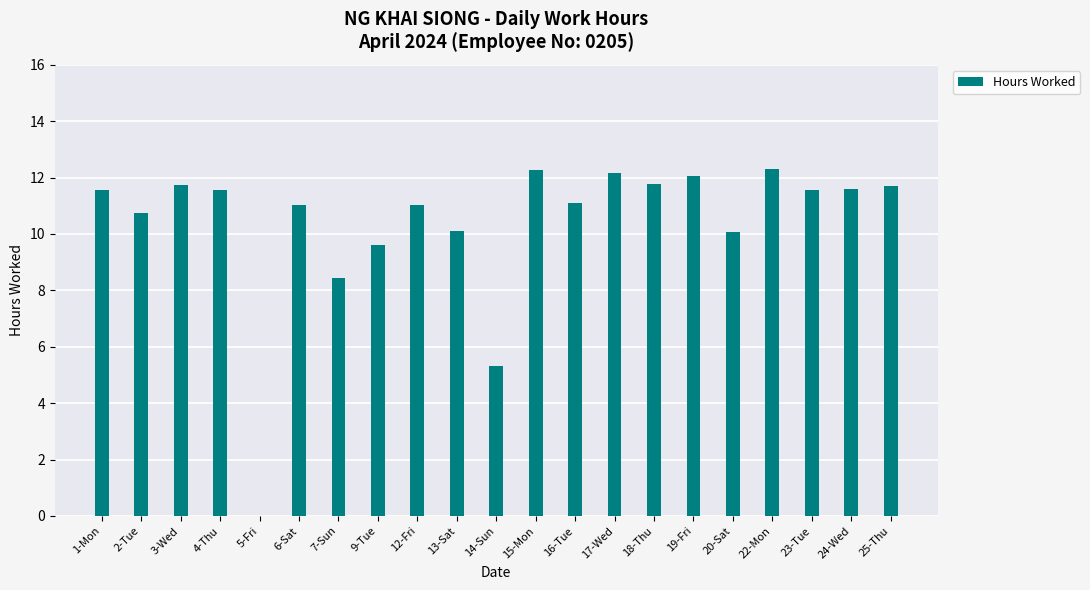

The value at 12-Fri is 11.0. True or false?

True